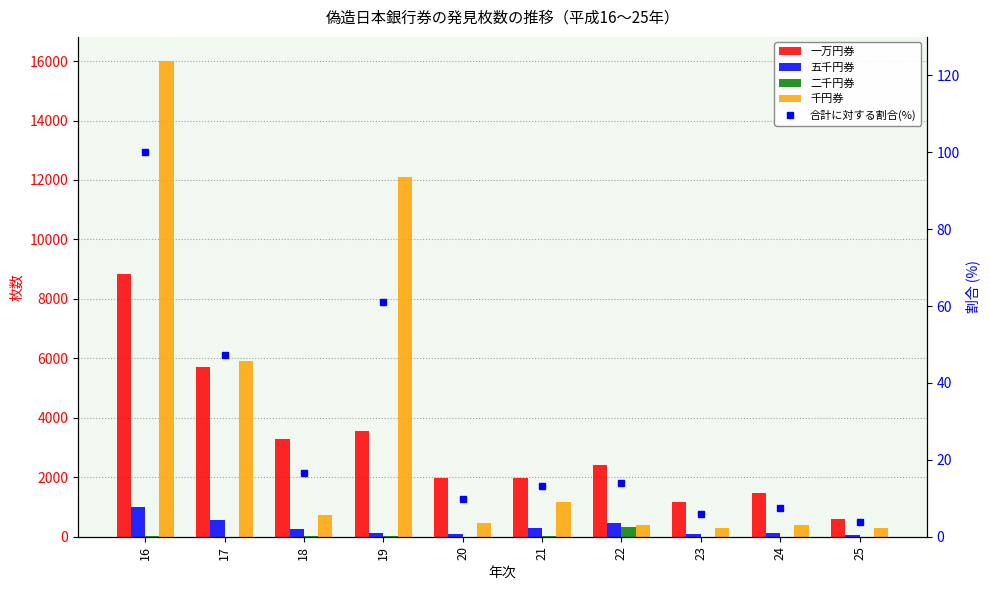

Rank the categories by 一万円券 value from highest to lowest.

16, 17, 19, 18, 22, 20, 21, 24, 23, 25